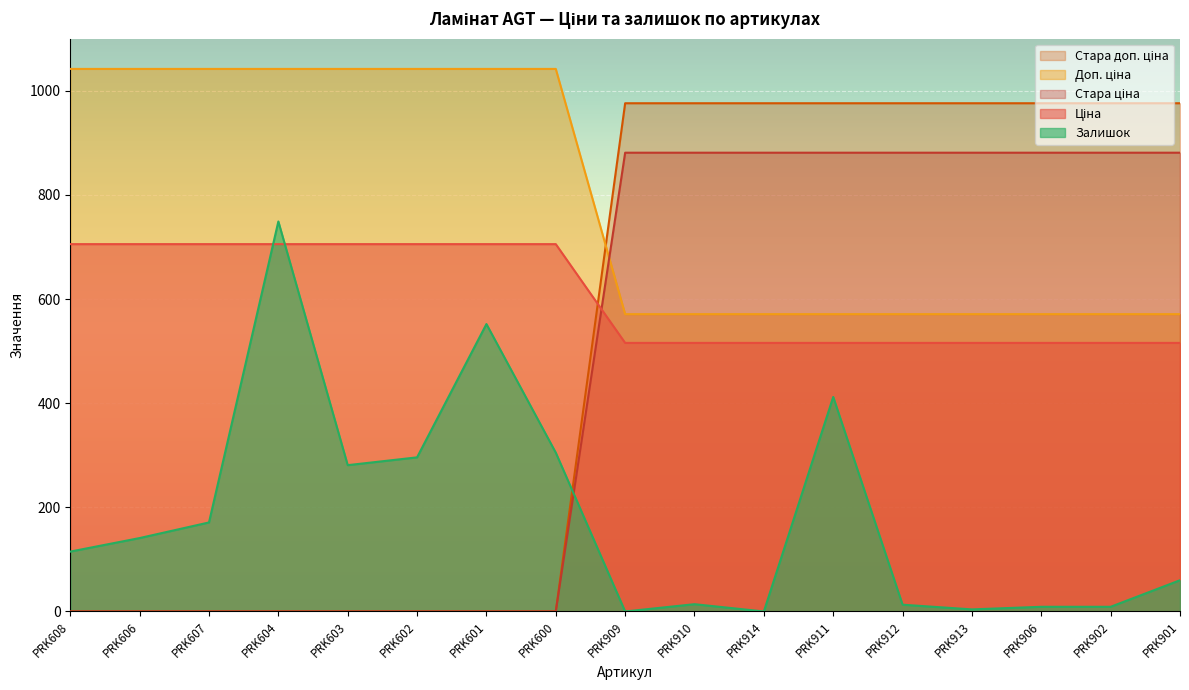

Where does the Стара ціна series first go above 881?

PRK909